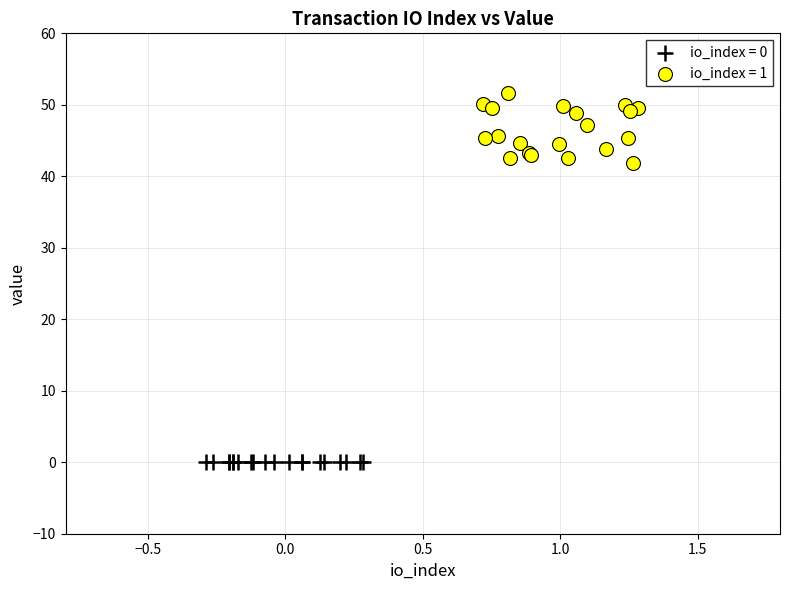

Which series has the largest Y range (max minus min)?

io_index = 1